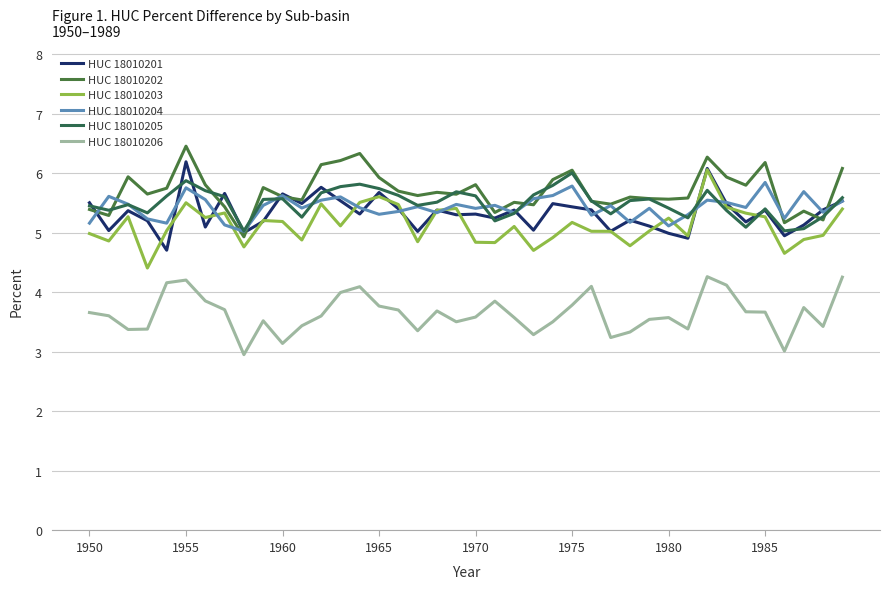

At which label does HUC 18010206 first exceed 3?

1950